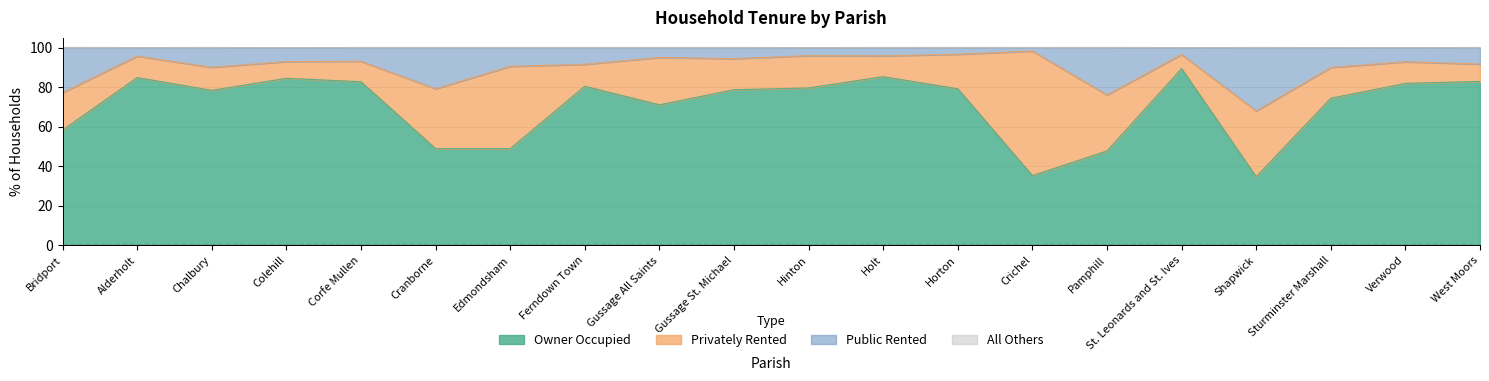

True or false: % of households owner occupied and % of households public rented intersect in this chart.

False